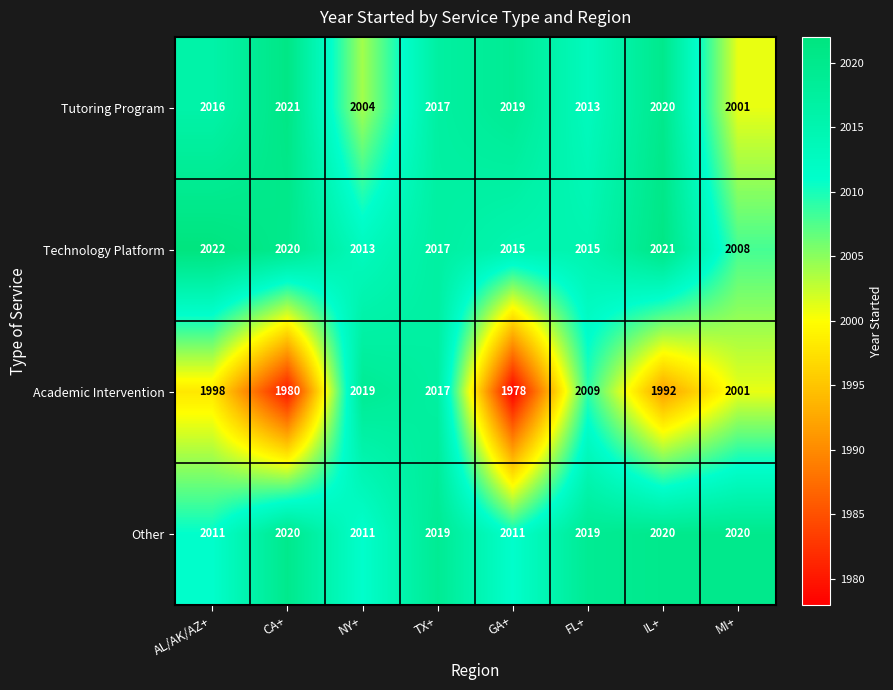

Which label corresponds to the largest value in the chart?

AL/AK/AZ+